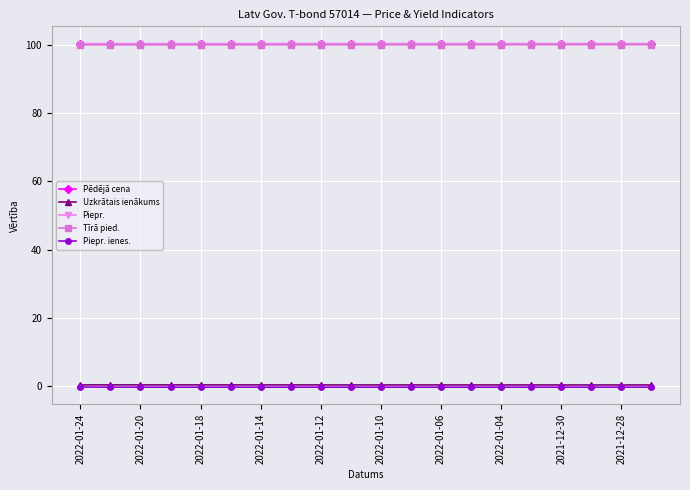

What is the greatest value displayed?

100.4